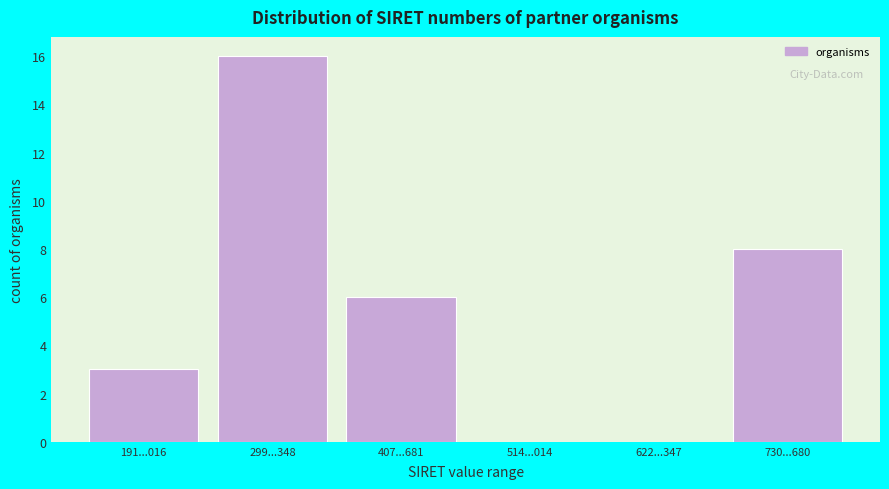

Reading left to right, transcribe all the data shown in this chart.

191...016=3	299...348=16	407...681=6	514...014=0	622...347=0	730...680=8